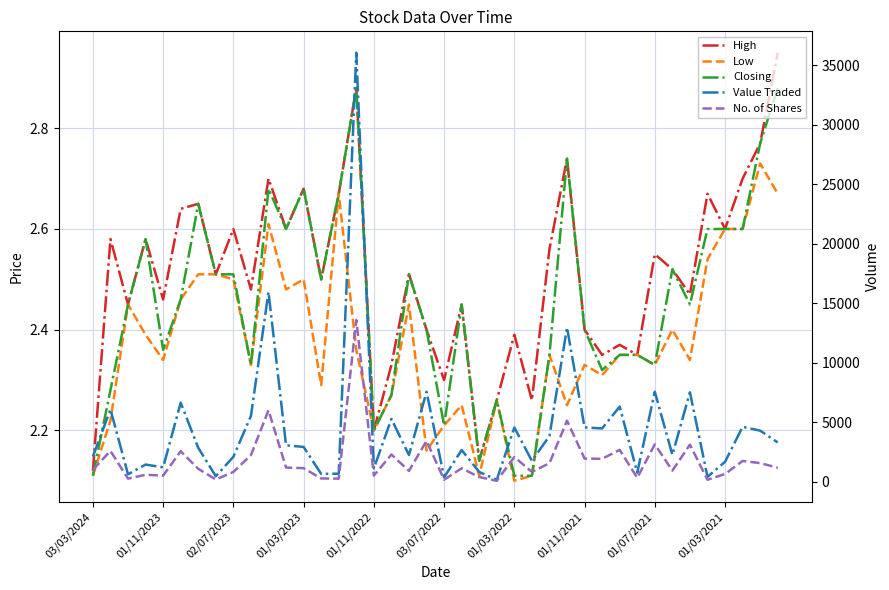

What is the lowest value of the Value Traded series?

156.0